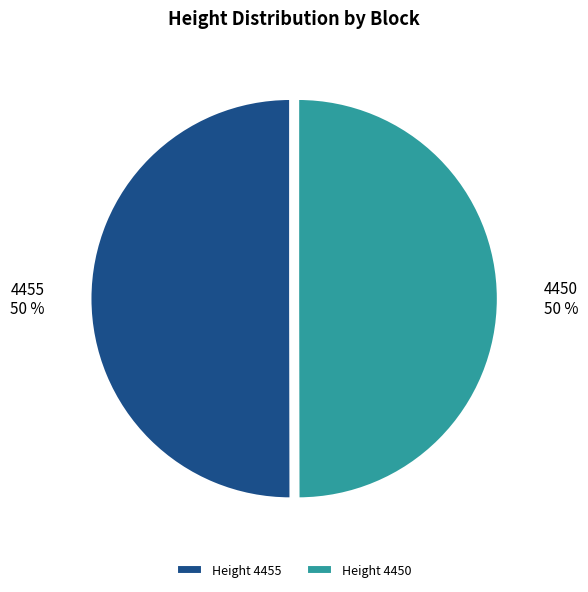

To the nearest percent, what is the combined percentage of 4455 and 4450?

100%